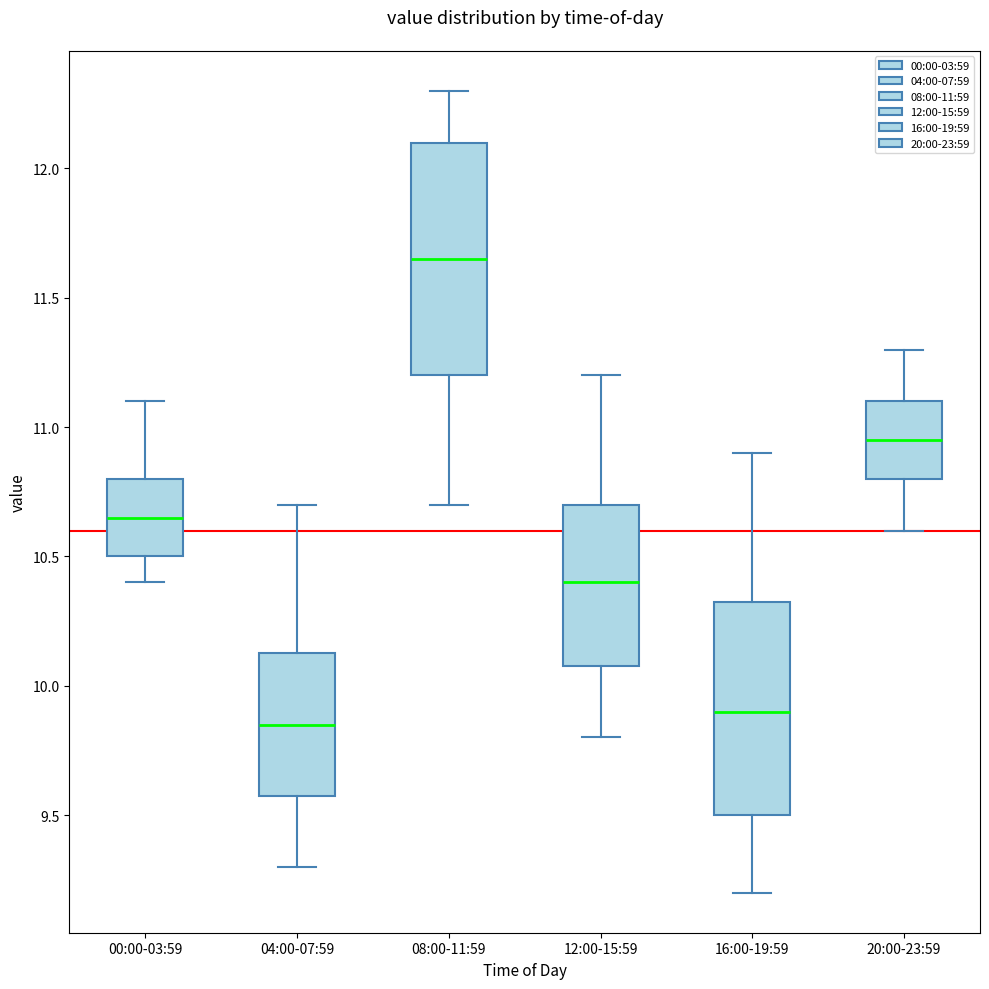

Reading left to right, read every box against the y-axis: the position of its median line, the range the box covers, and the ends of its whiskers. The values are not printed on the chart, so give them approximately, as read against the axis.

00:00-03:59: median 10.65, box 10.50 to 10.80, whiskers 10.40 to 11.10
04:00-07:59: median 9.85, box 9.60 to 10.15, whiskers 9.30 to 10.70
08:00-11:59: median 11.65, box 11.20 to 12.10, whiskers 10.70 to 12.30
12:00-15:59: median 10.40, box 10.10 to 10.70, whiskers 9.80 to 11.20
16:00-19:59: median 9.90, box 9.50 to 10.35, whiskers 9.20 to 10.90
20:00-23:59: median 10.95, box 10.80 to 11.10, whiskers 10.60 to 11.30